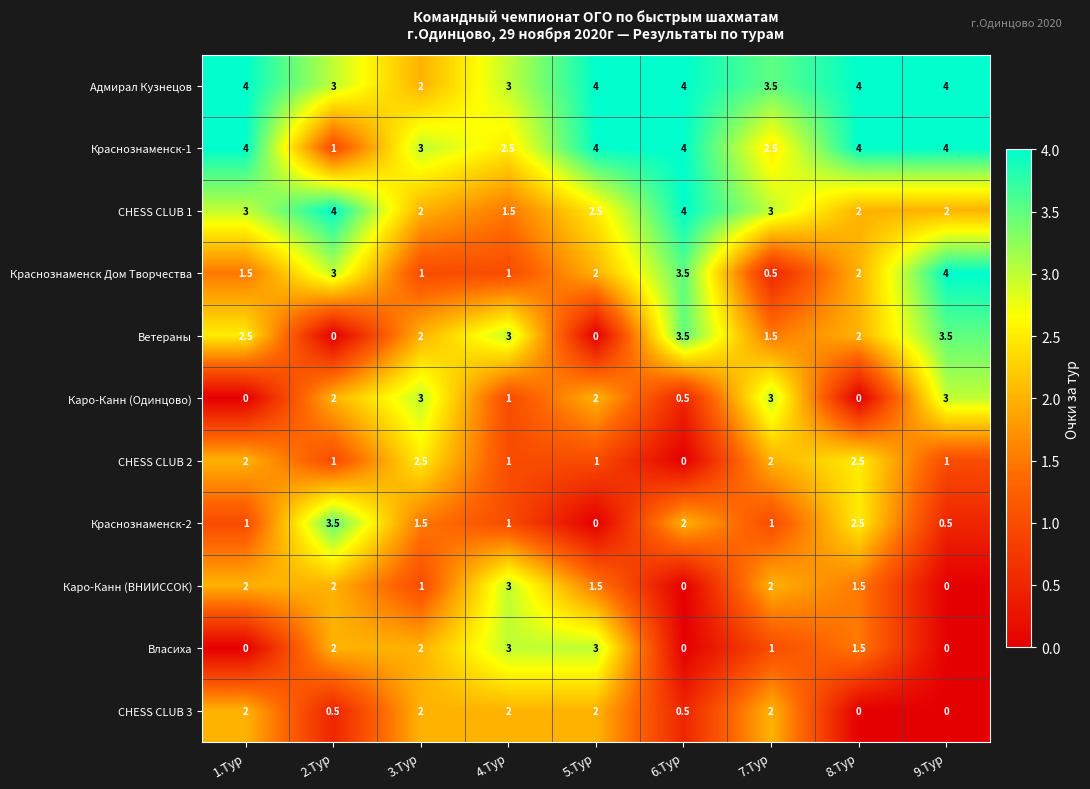

What is the maximum value for CHESS CLUB 2?

2.5